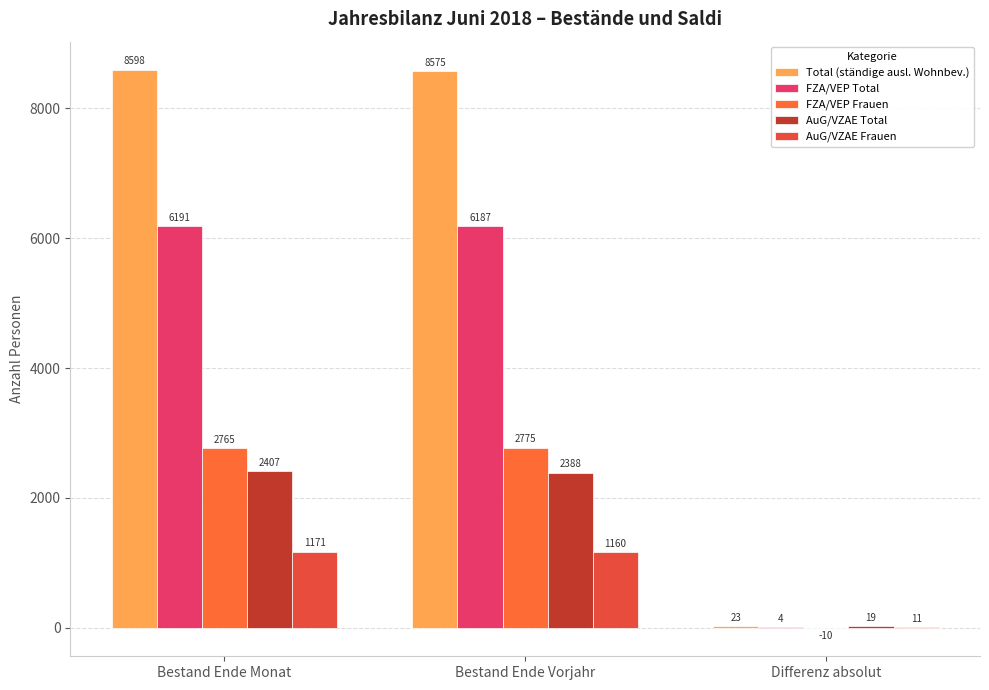

What is the average value of the FZA/VEP Frauen series?

1843